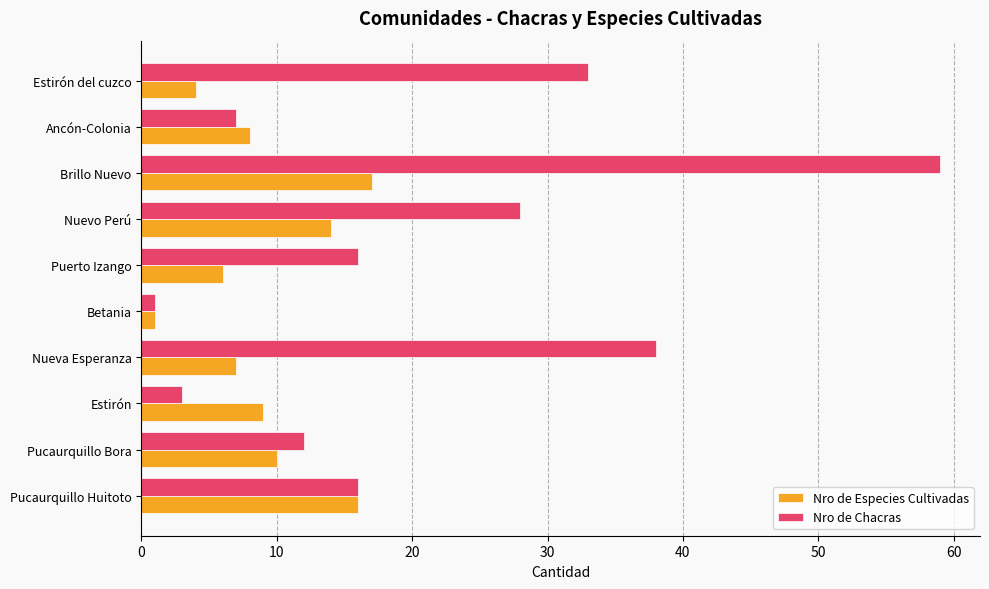

Which category has the highest value in the Nro de Especies Cultivadas series?

Brillo Nuevo